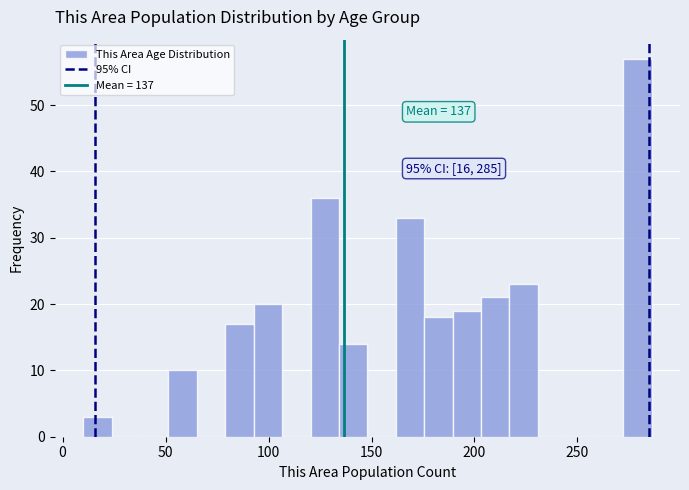

Around what value on the x-axis is the tallest bar? Give the approximate position of its centre, as read against the axis.

280